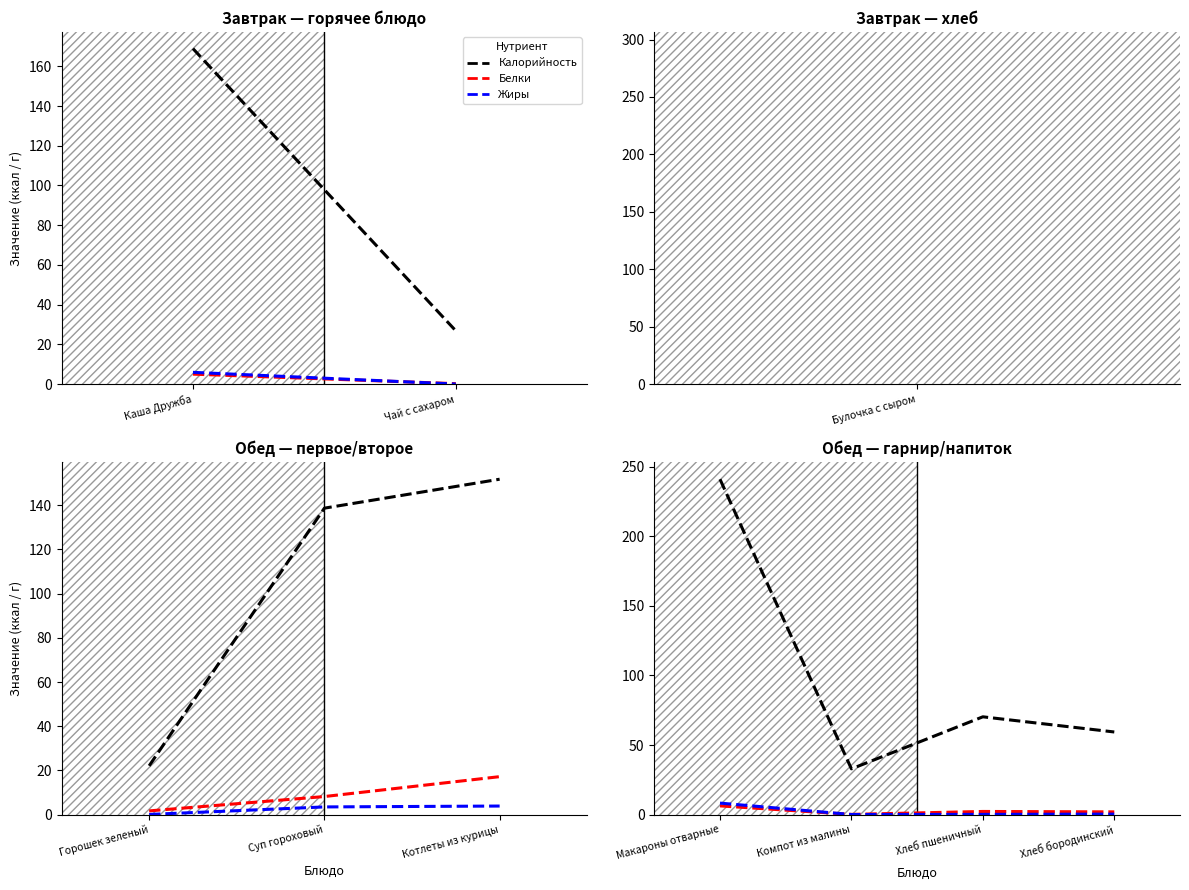

After their last crossing, which series has the higher values: Жиры or Белки?

Белки